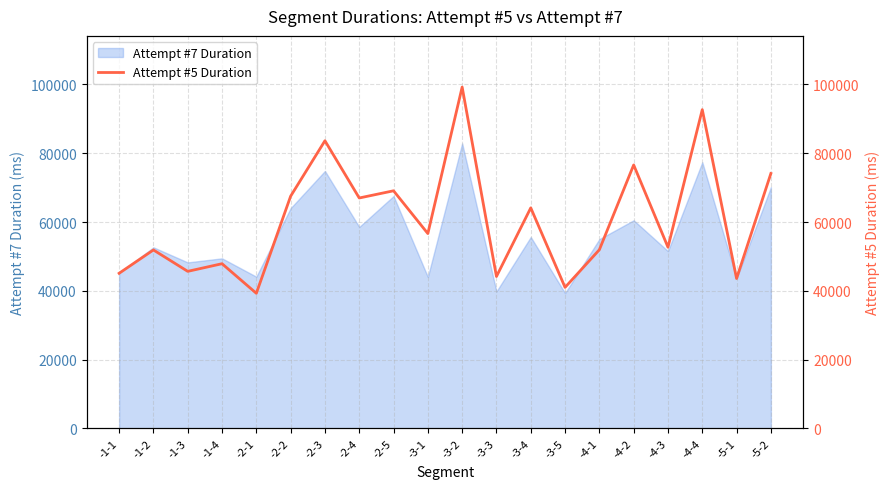

What is the maximum value for Attempt #7 Duration?

82875